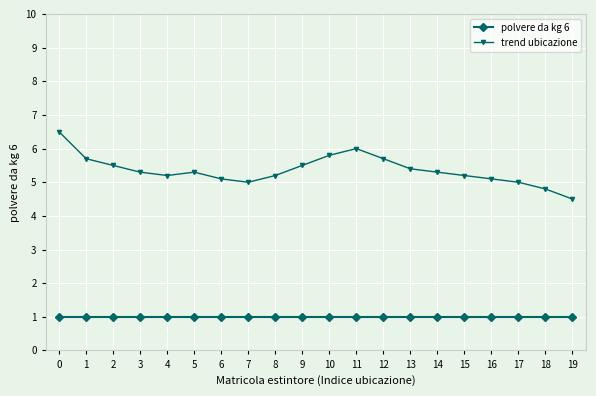

True or false: polvere da kg 6 and trend ubicazione intersect in this chart.

False